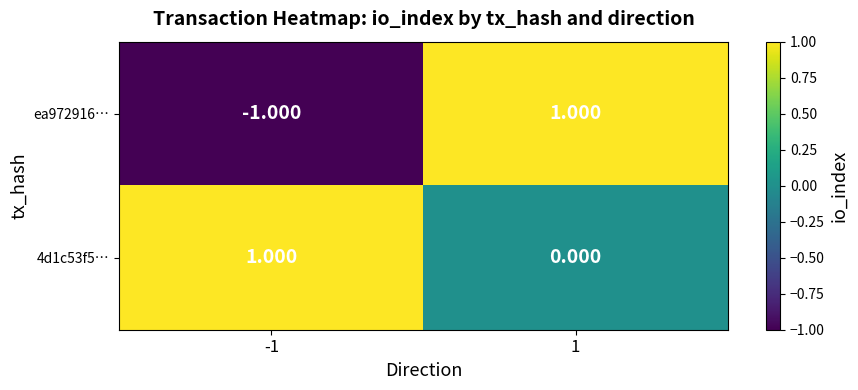

Reading right to left, what are all the values shown in this chart?

ea972916…: 1=1	-1=-1
4d1c53f5…: 1=0	-1=1